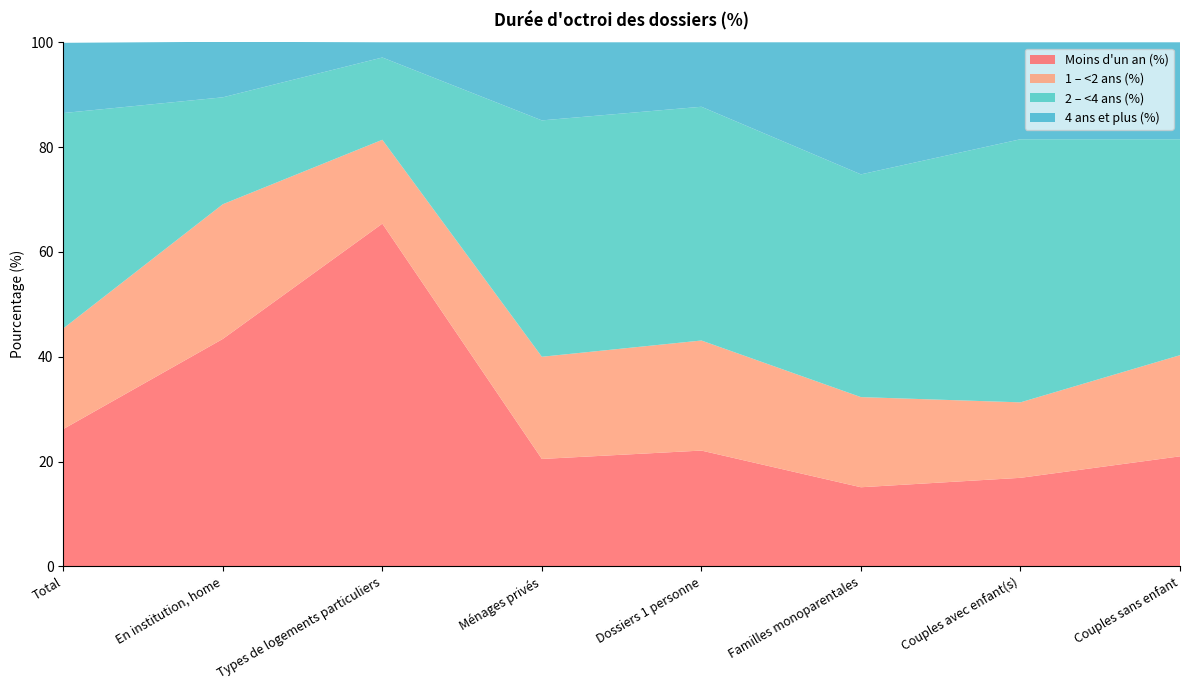

Reading right to left, transcribe all the data shown in this chart.

Moins d'un an (%): Couples sans enfant=21.0	Couples avec enfant(s)=16.9	Familles monoparentales=15.1	Dossiers 1 personne=22.1	Ménages privés=20.5	Types de logements particuliers=65.4	En institution, home=43.4	Total=26.2
1 – <2 ans (%): Couples sans enfant=19.3	Couples avec enfant(s)=14.4	Familles monoparentales=17.2	Dossiers 1 personne=21.0	Ménages privés=19.5	Types de logements particuliers=16.0	En institution, home=25.7	Total=19.2
2 – <4 ans (%): Couples sans enfant=41.2	Couples avec enfant(s)=50.2	Familles monoparentales=42.5	Dossiers 1 personne=44.6	Ménages privés=45.1	Types de logements particuliers=15.7	En institution, home=20.4	Total=41.1
4 ans et plus (%): Couples sans enfant=18.5	Couples avec enfant(s)=18.5	Familles monoparentales=25.2	Dossiers 1 personne=12.3	Ménages privés=14.9	Types de logements particuliers=2.9	En institution, home=10.6	Total=13.4